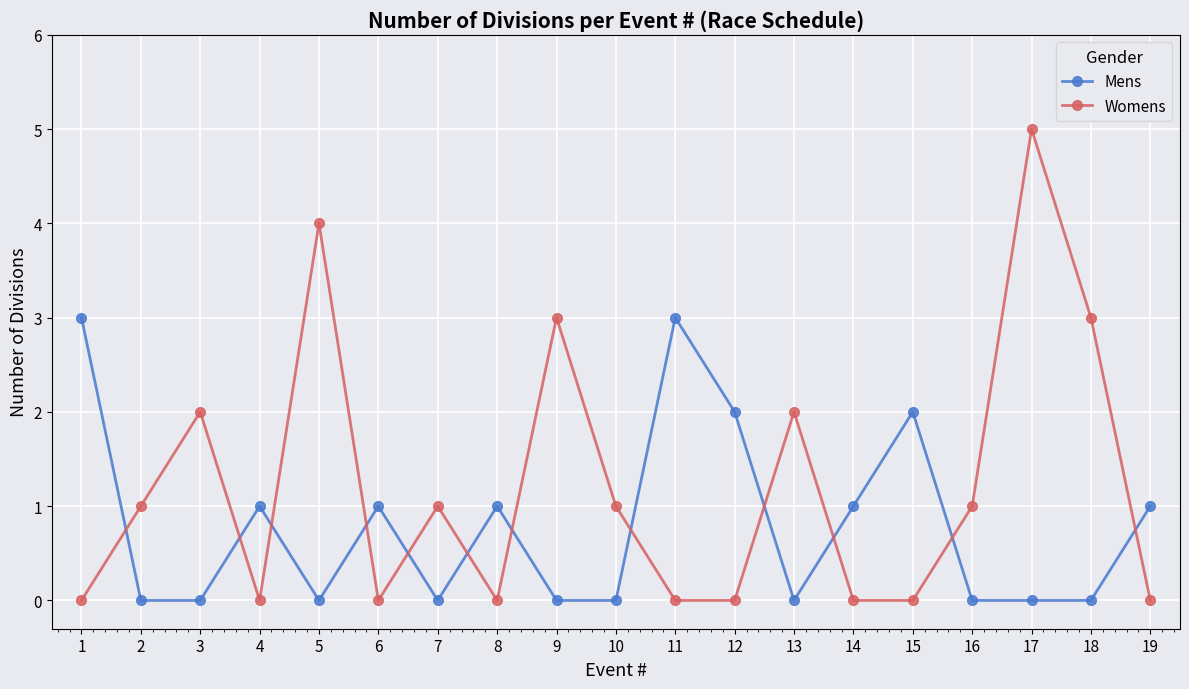

Where is the first local minimum for Womens?

4